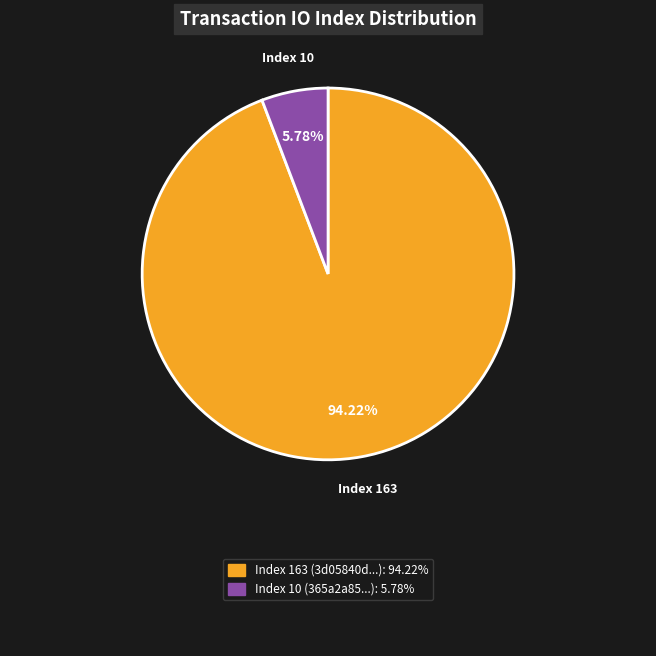

Count the number of slices in the pie.

2